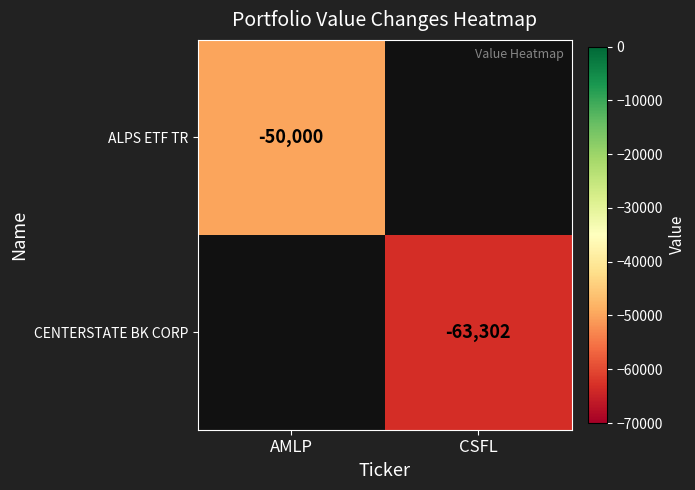

Which label corresponds to the largest value in the chart?

AMLP